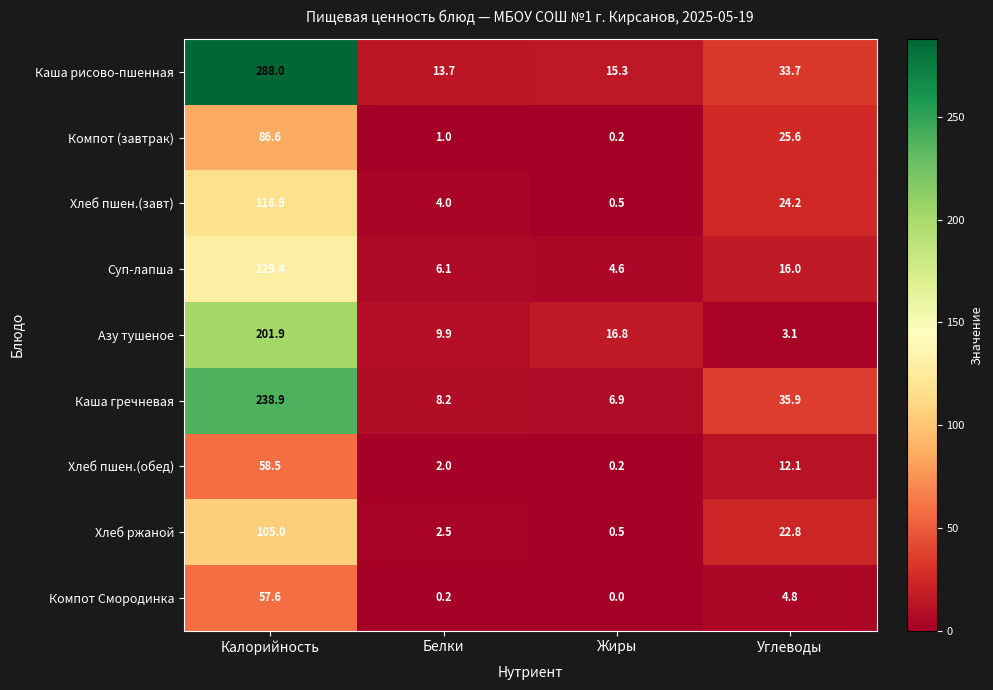

Is it true that Каша рисово-пшенная equals 33.7 at Углеводы?

True